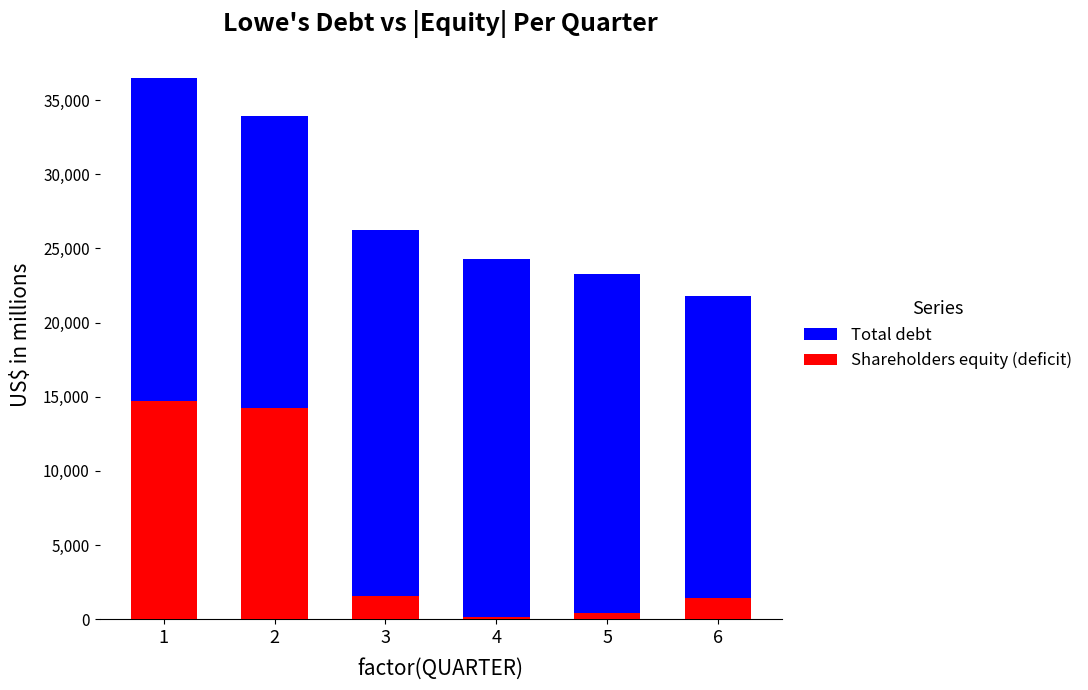

Is it true that Total debt equals 36524 at 1?

True